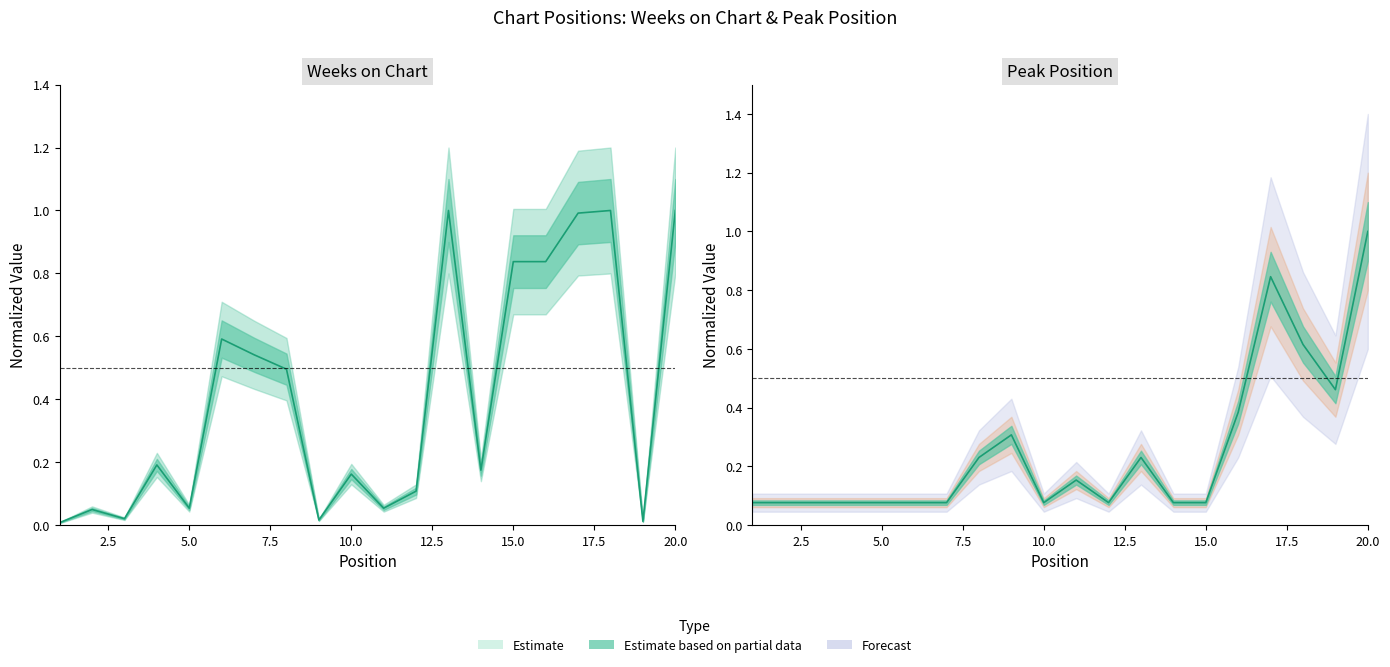

Which label corresponds to the smallest value in the chart?

1